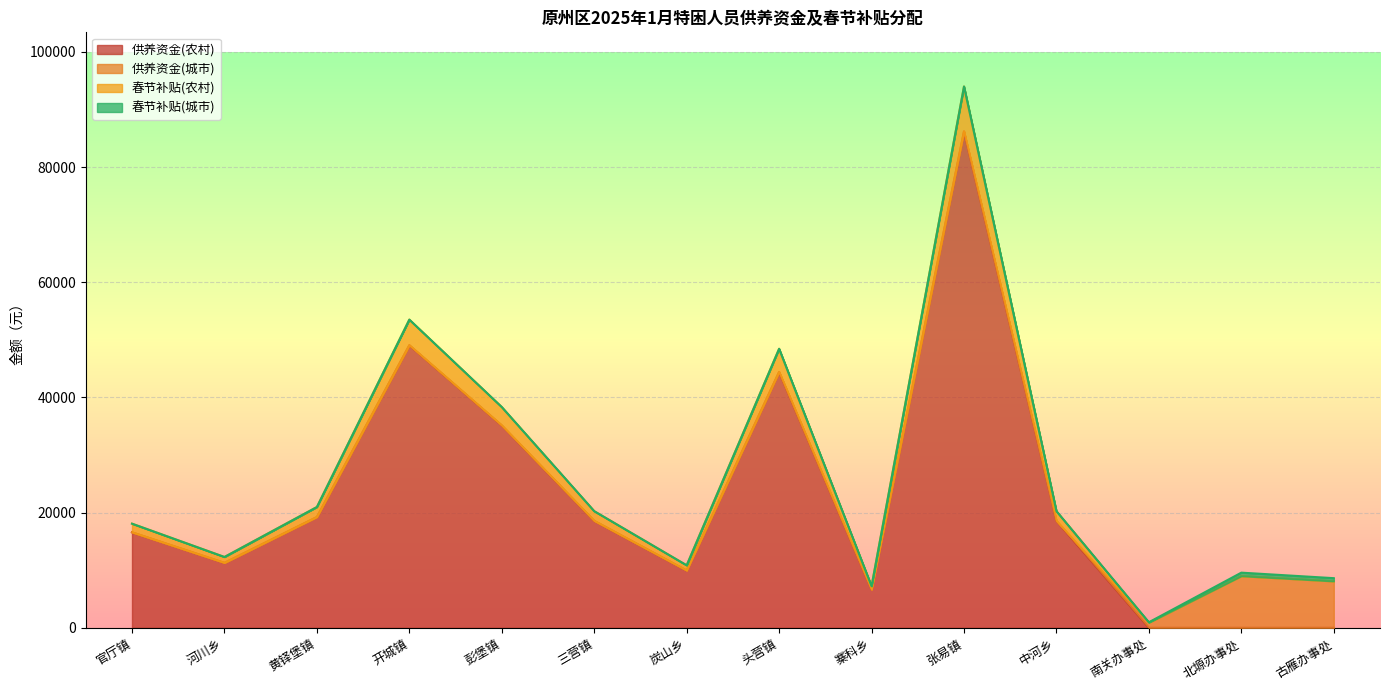

What is the greatest value displayed?

93990